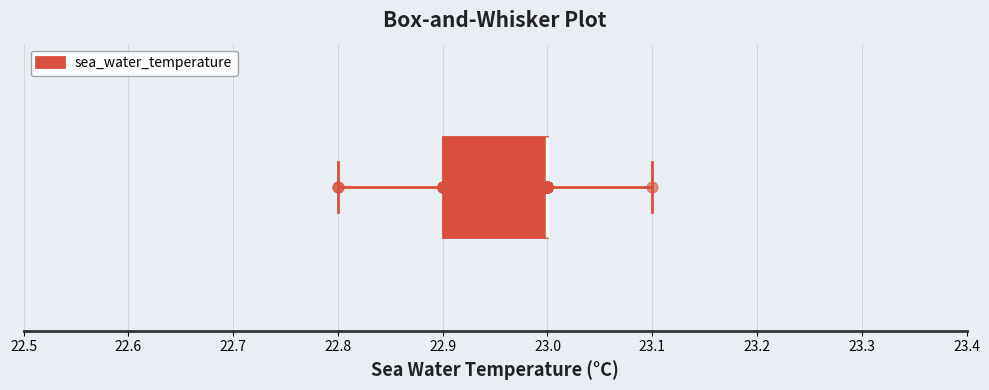

Read this box plot against the x-axis: the position of the median line, the range covered by the box, and the ends of both whiskers. The values are not printed on the chart, so give them approximately, as read against the axis.

median 23.0 (drawn on the box's right edge), box 22.9 to 23.0, whiskers 22.8 to 23.1